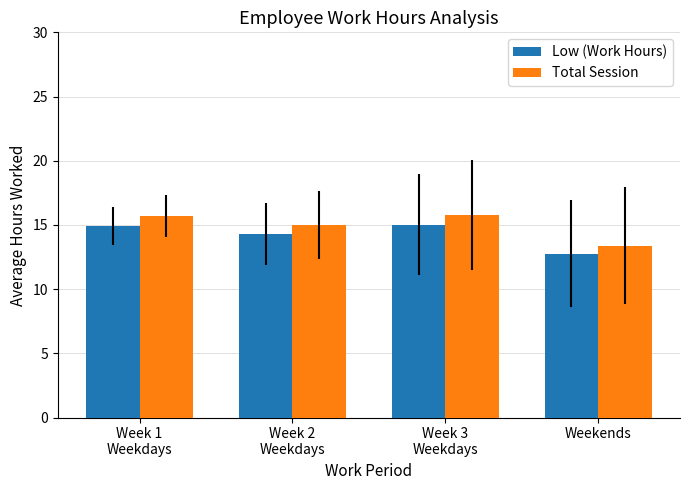

What is the total value across all series at Weekends?

26.2